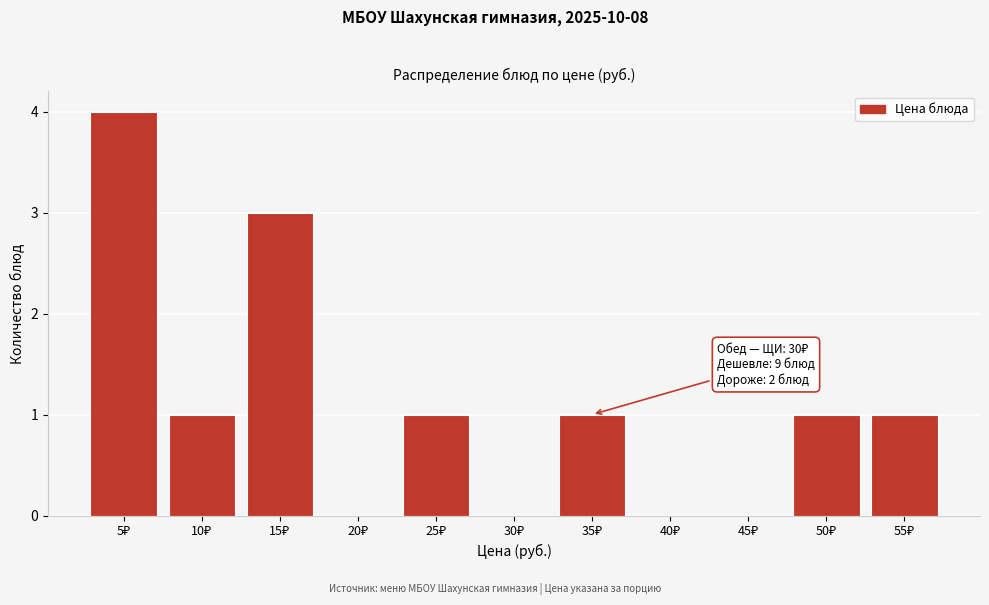

What is the sum of all values?

12